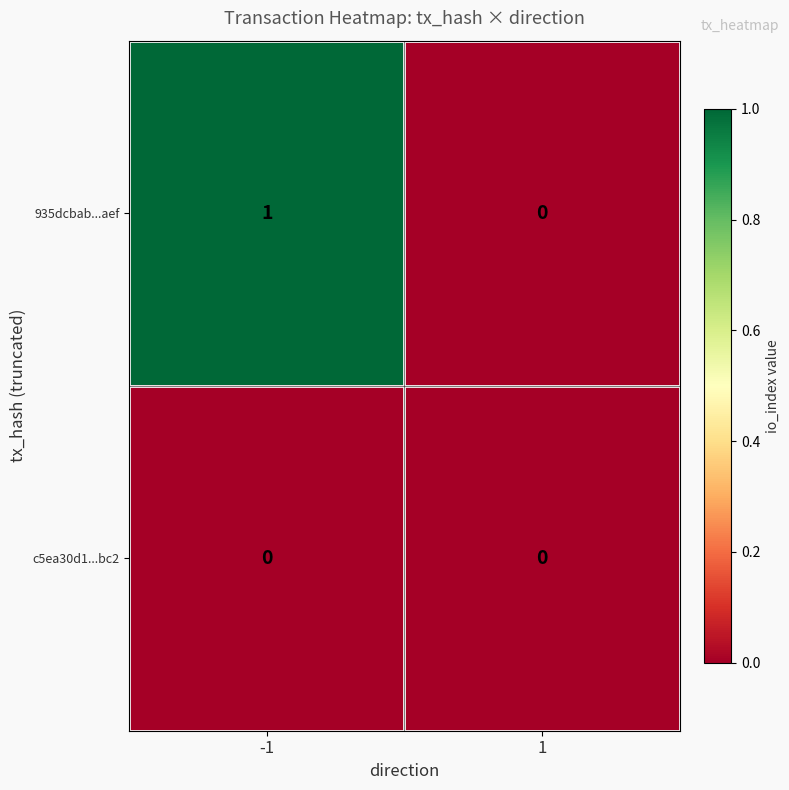

Reading left to right, extract all data points from this chart.

935dcbab...aef: 1	0
c5ea30d1...bc2: 0	0